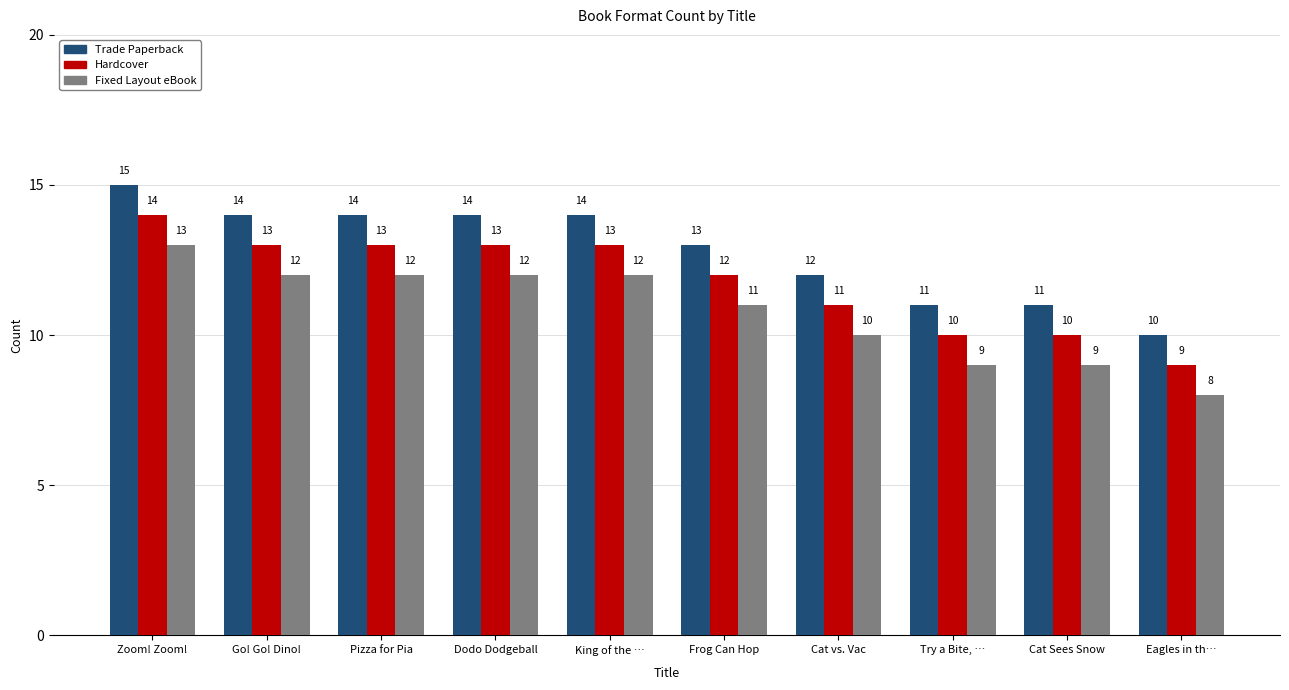

Where does the Hardcover series first go above 13?

Zoom! Zoom!